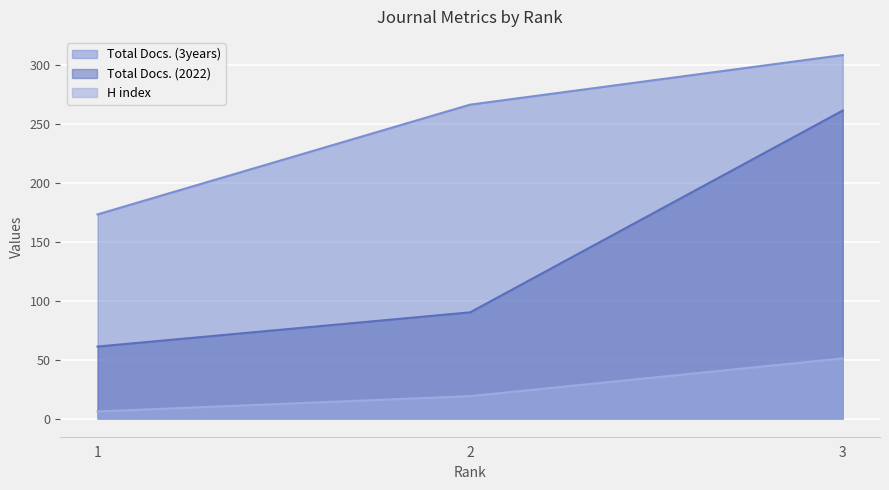

What is the sum of all H index values?

76